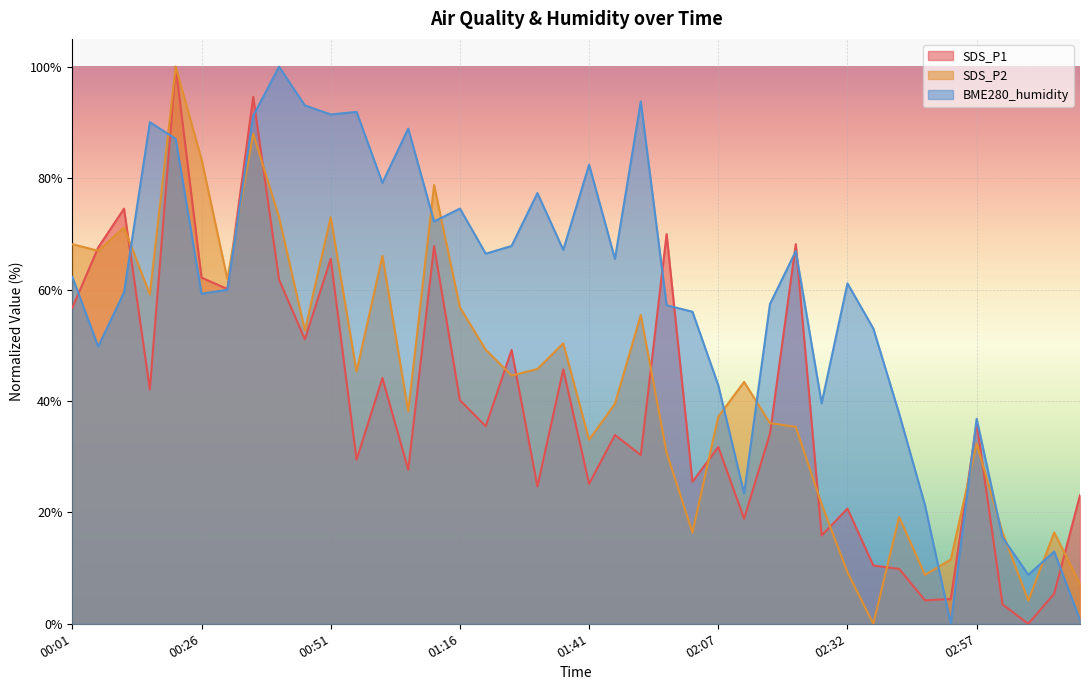

Rank the series at 02:42 from lowest to highest value.

SDS_P1, SDS_P2, BME280_humidity